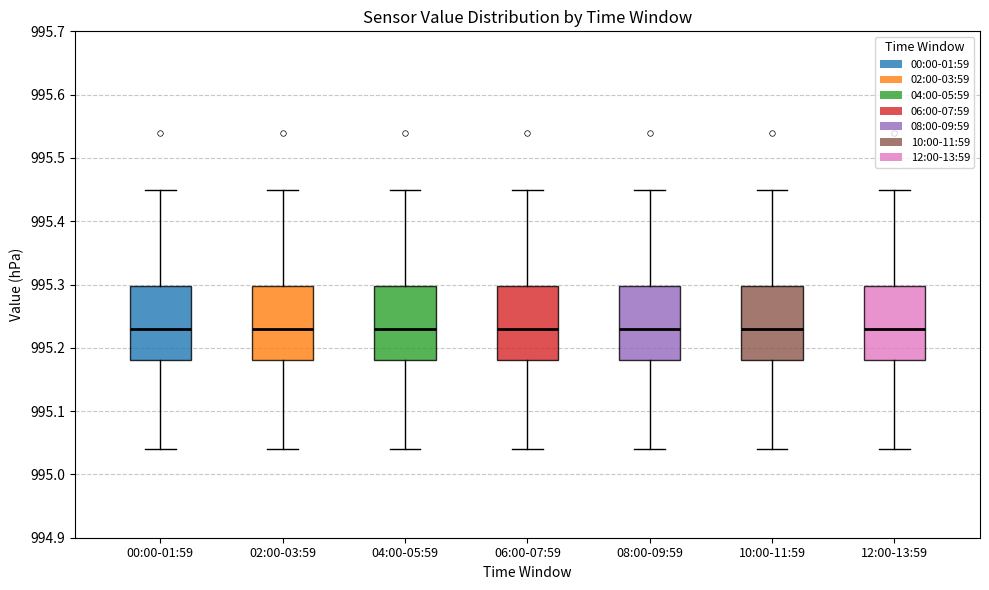

Where does the upper whisker of the box for 08:00-09:59 end on the y-axis? The values are not printed on the chart, so give them approximately, as read against the axis.

995.45